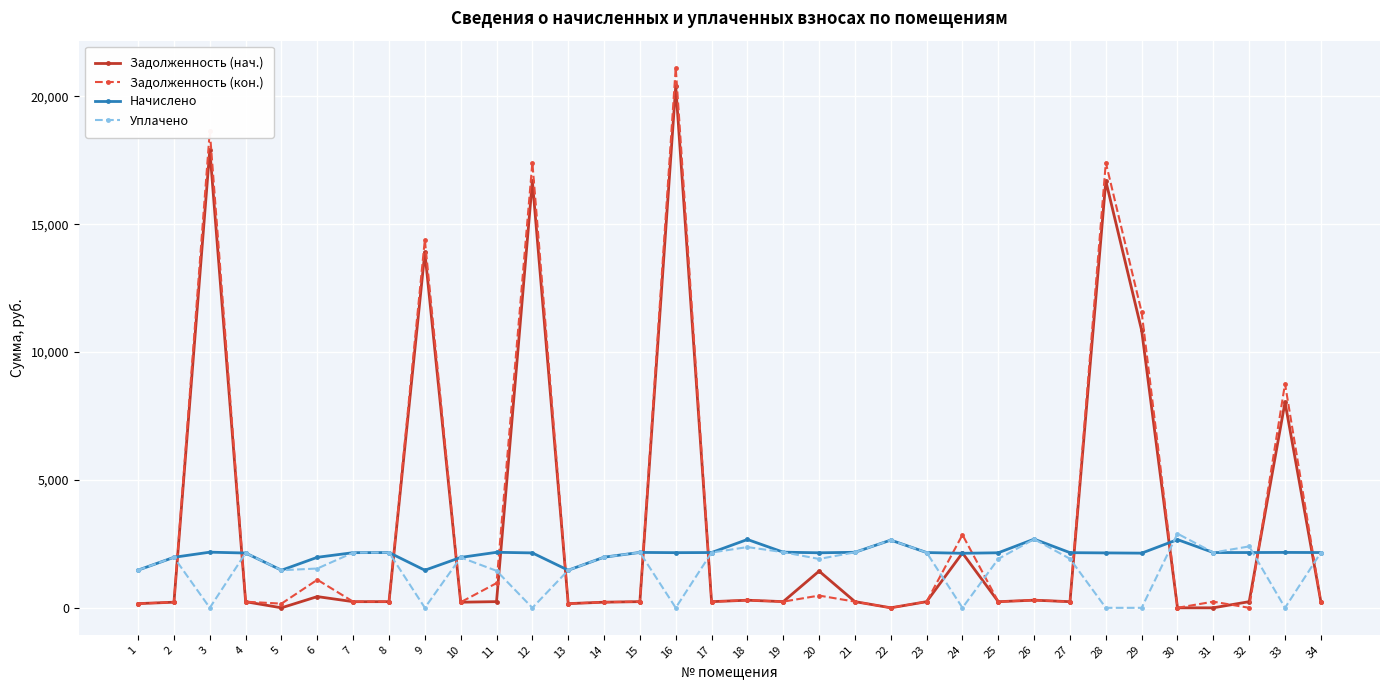

Which category has the highest value across all series?

16